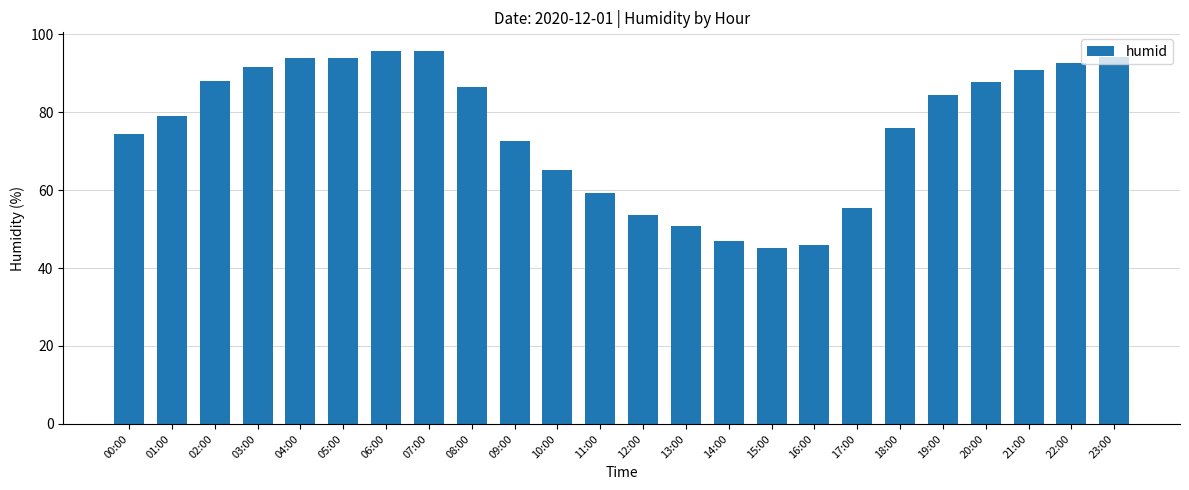

What is the label of the 5th bar from the left?

04:00